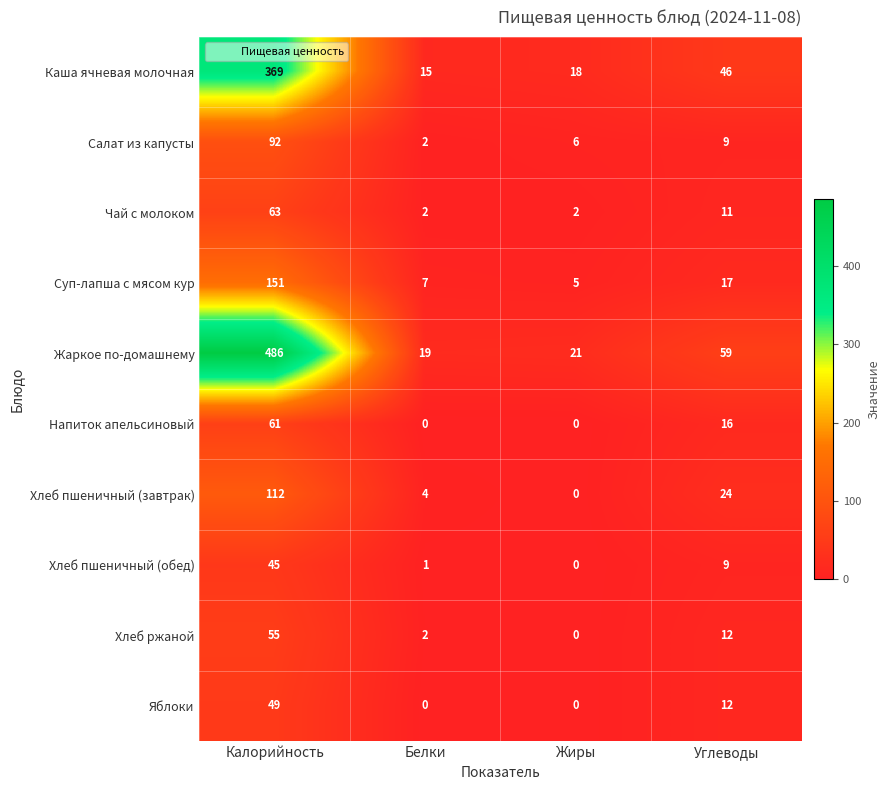

What is the difference between the Напиток апельсиновый values at Углеводы and Калорийность?

45